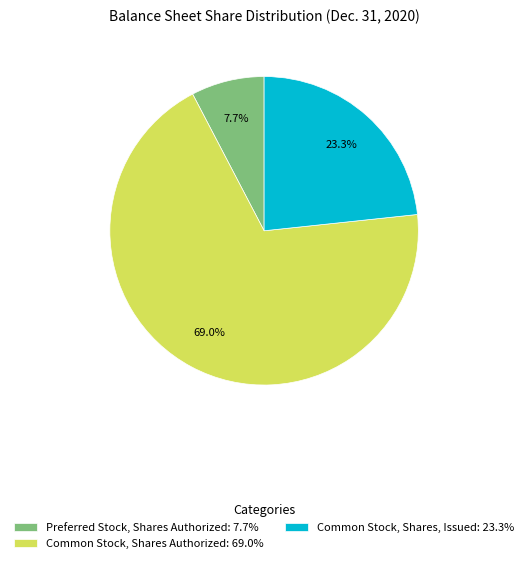

What is the total percentage of Common Stock, Shares Authorized: 69.0% and Common Stock, Shares, Issued: 23.3%?

92.3%